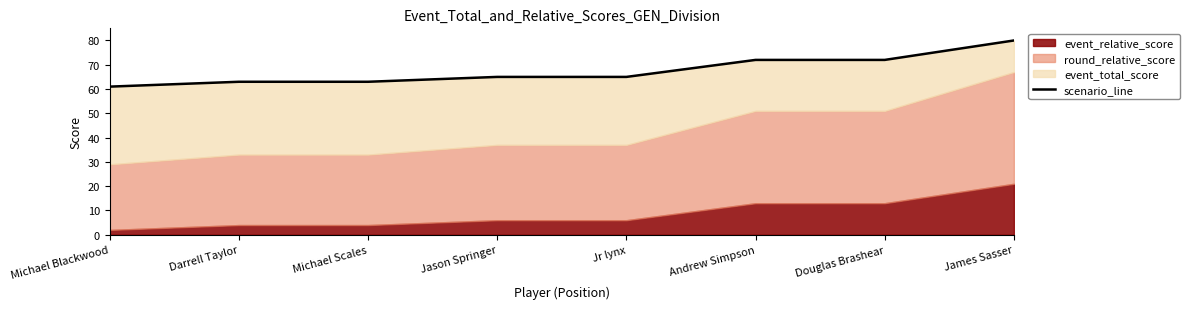

At which category does the chart reach its minimum across all series?

Michael Blackwood